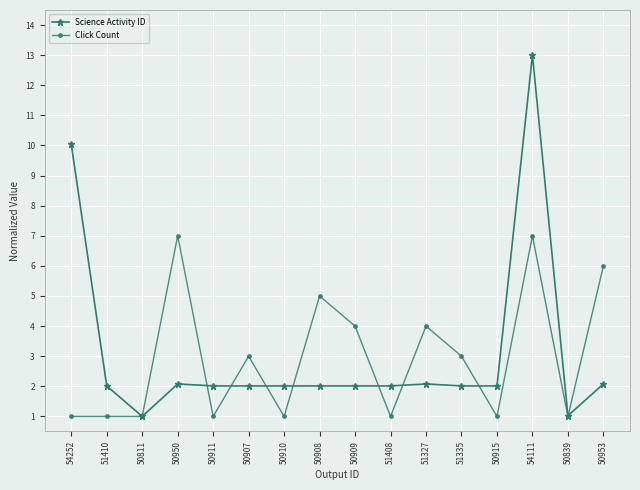

Does the chart have visible grid lines?

Yes